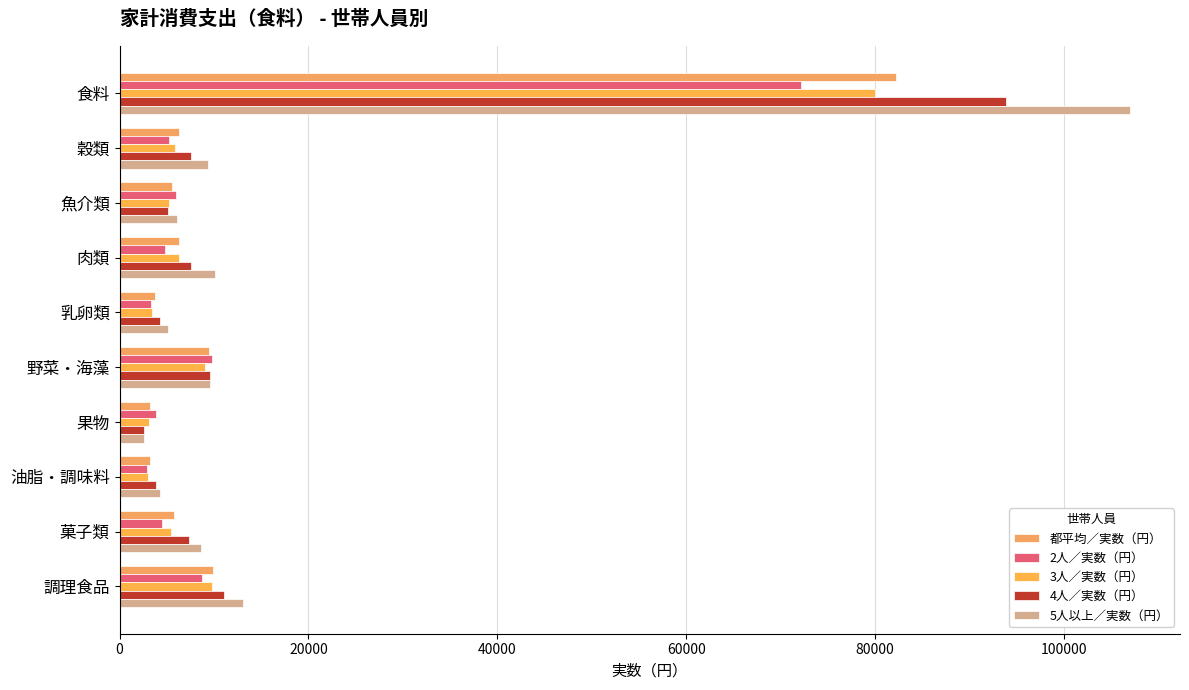

How many series are shown in this chart?

5